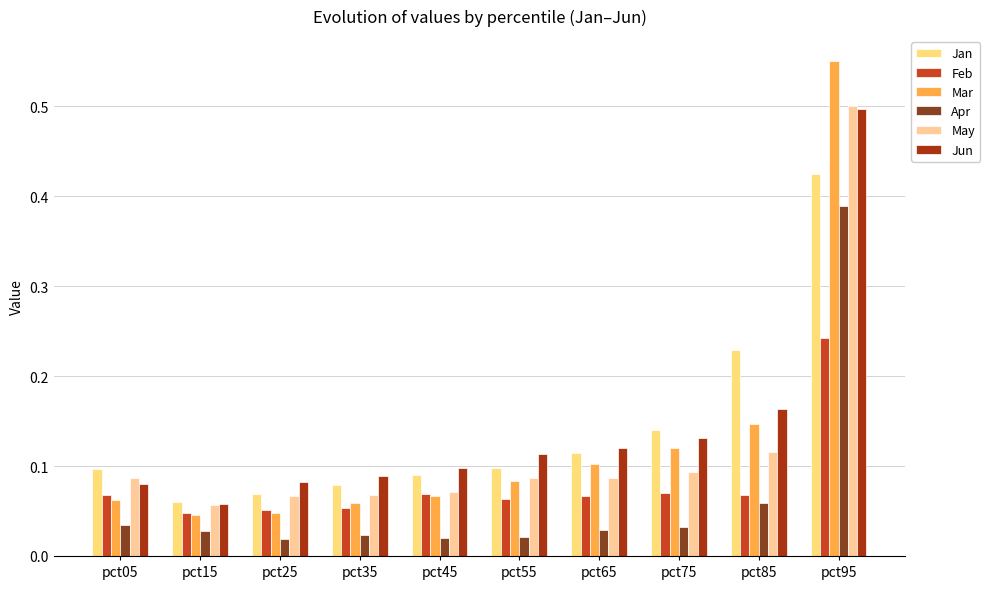

Which category has the lowest value in the May series?

pct15